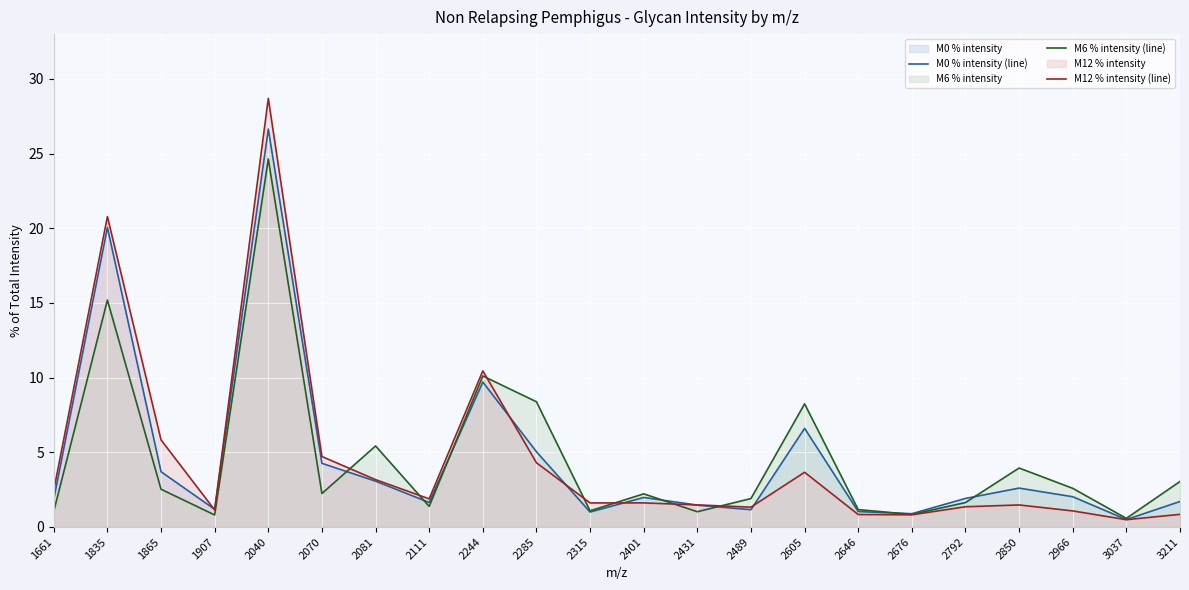

At which category is the sum across all series the highest?

2040